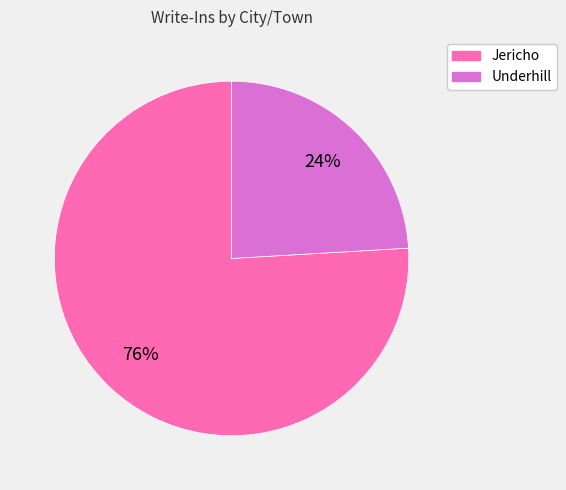

True or false: Underhill accounts for 29% of the total.

False